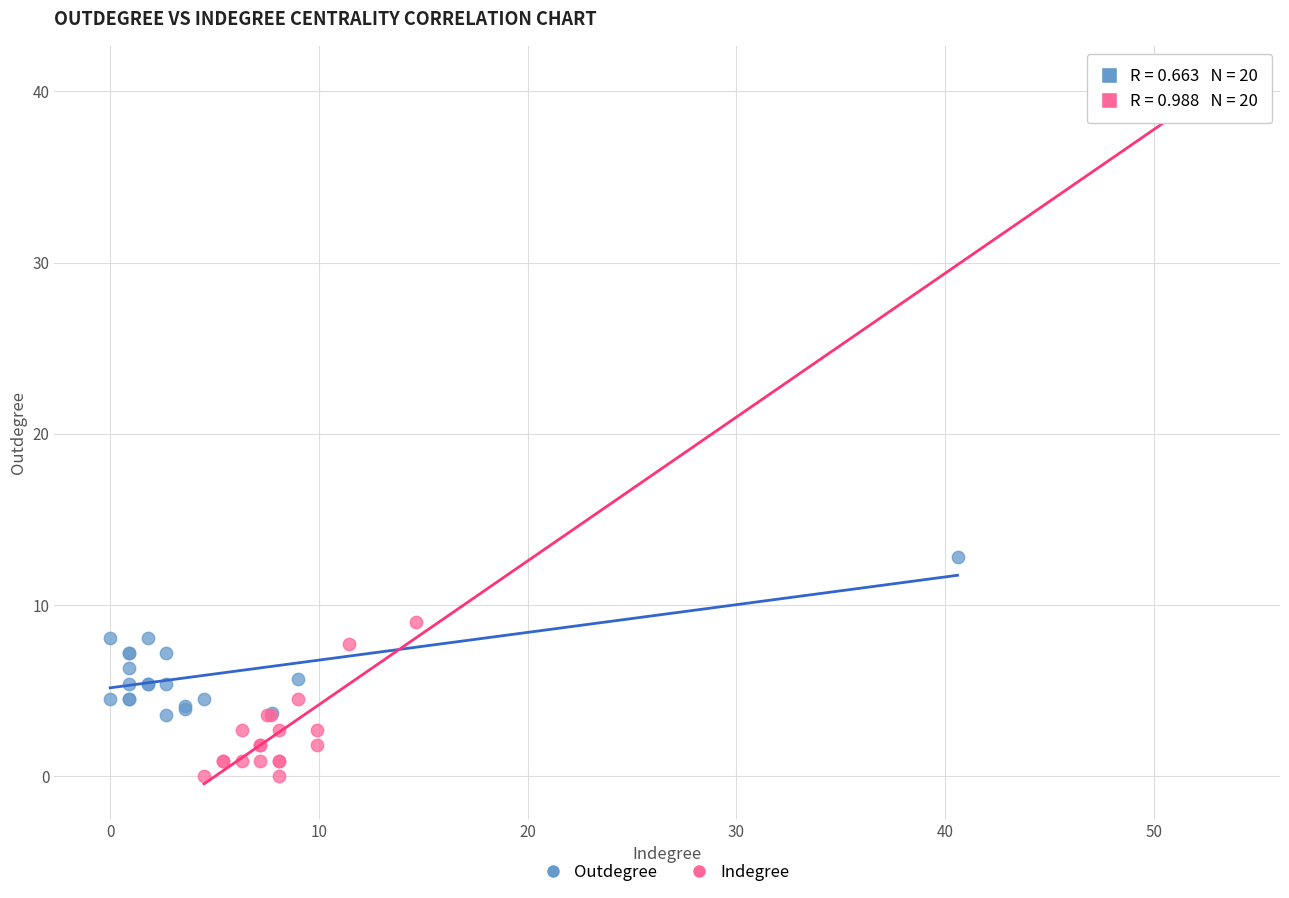

Which series reaches the maximum Y coordinate?

Indegree